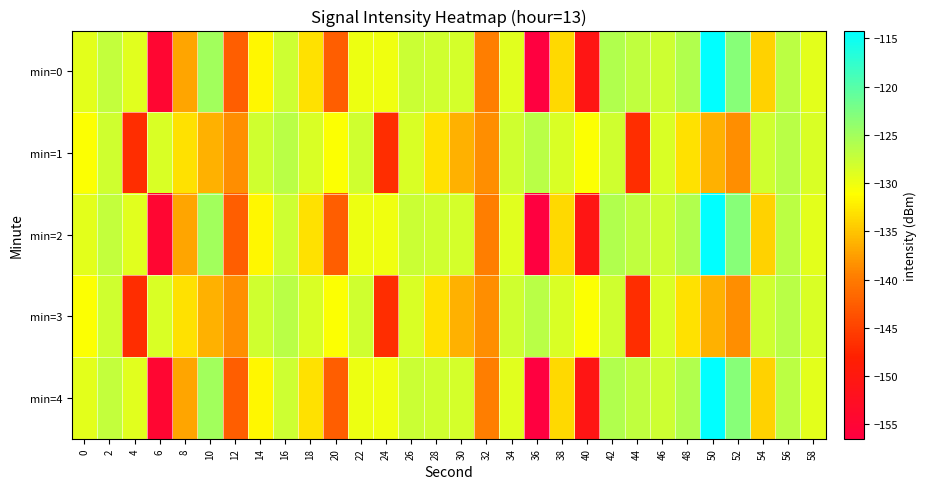

List the series in order of their peak value, lowest first.

min=1, min=3, min=0, min=2, min=4